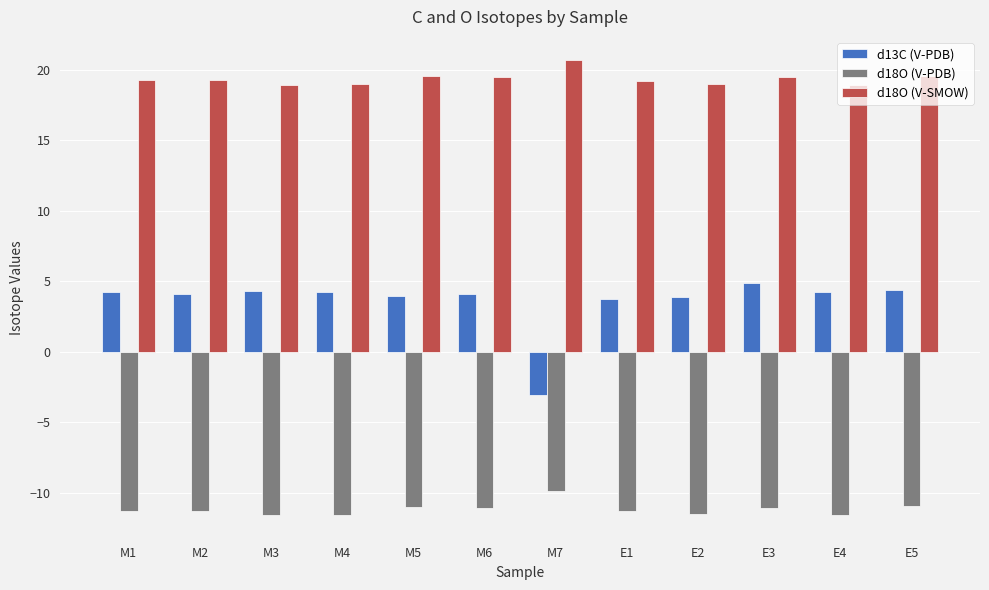

What is the sum of all d18O (V-SMOW) values?

232.3